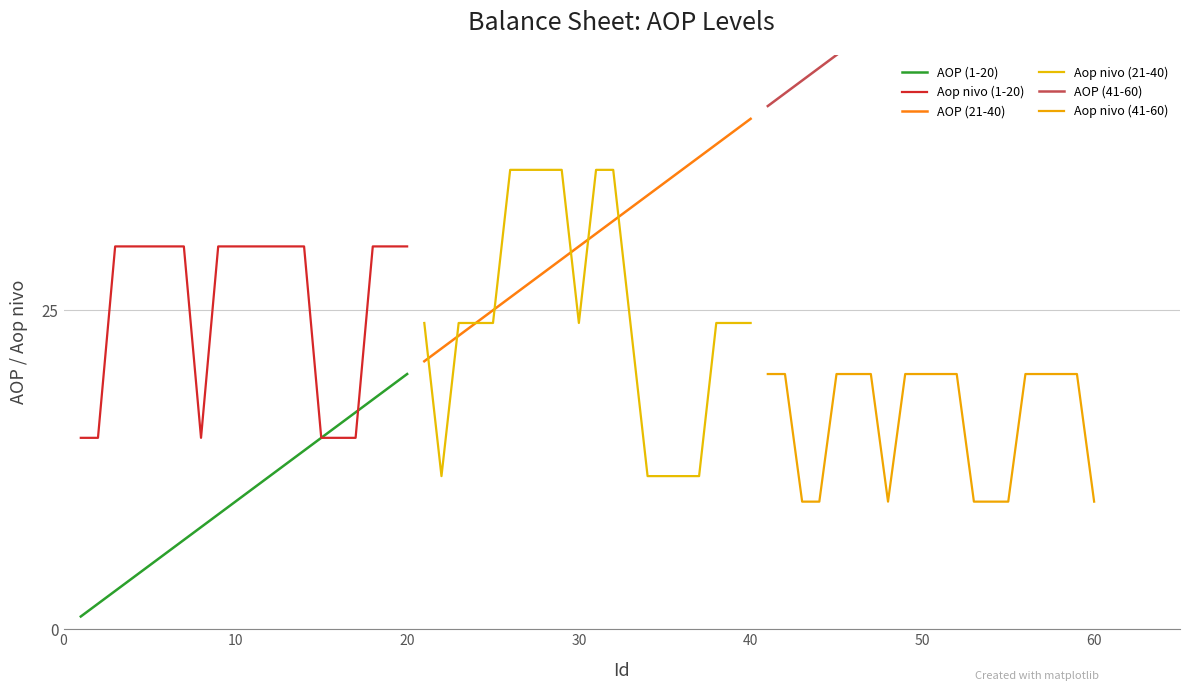

Does the chart display data point markers on the line(s)?

No